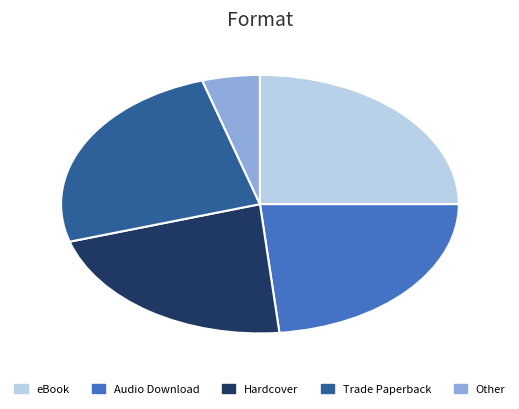

Do Hardcover and Other together represent more than half of the pie?

No